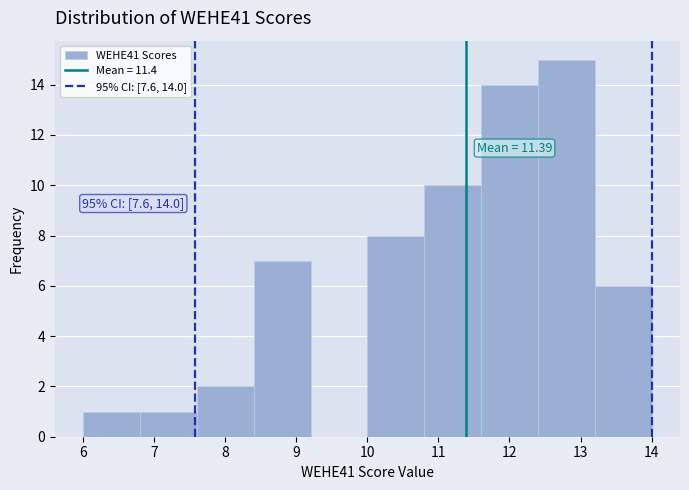

Which range on the x-axis has the tallest bar?

12.4 to 13.2